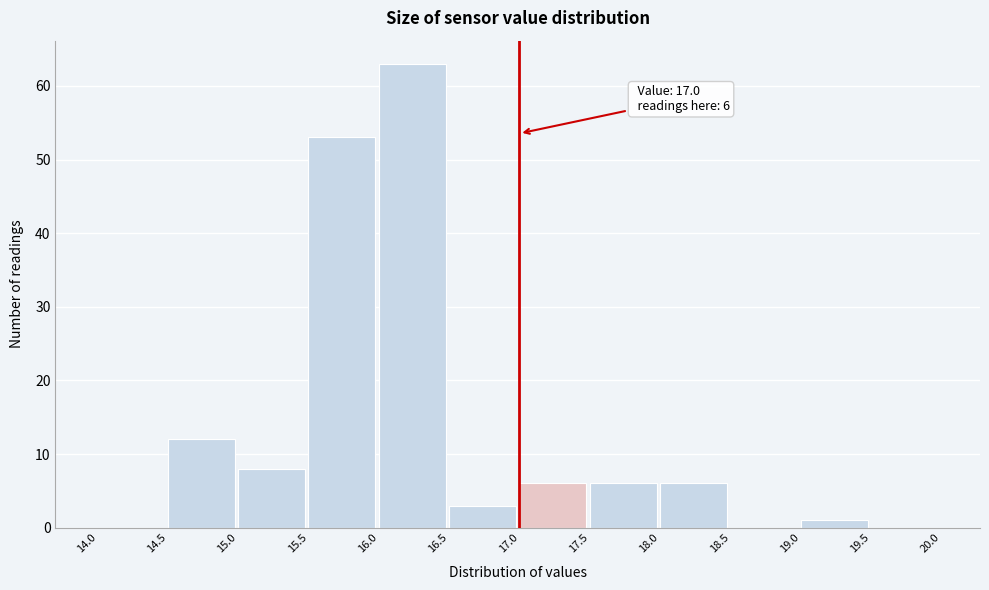

Which range on the x-axis has the tallest bar?

16.0 to 16.5